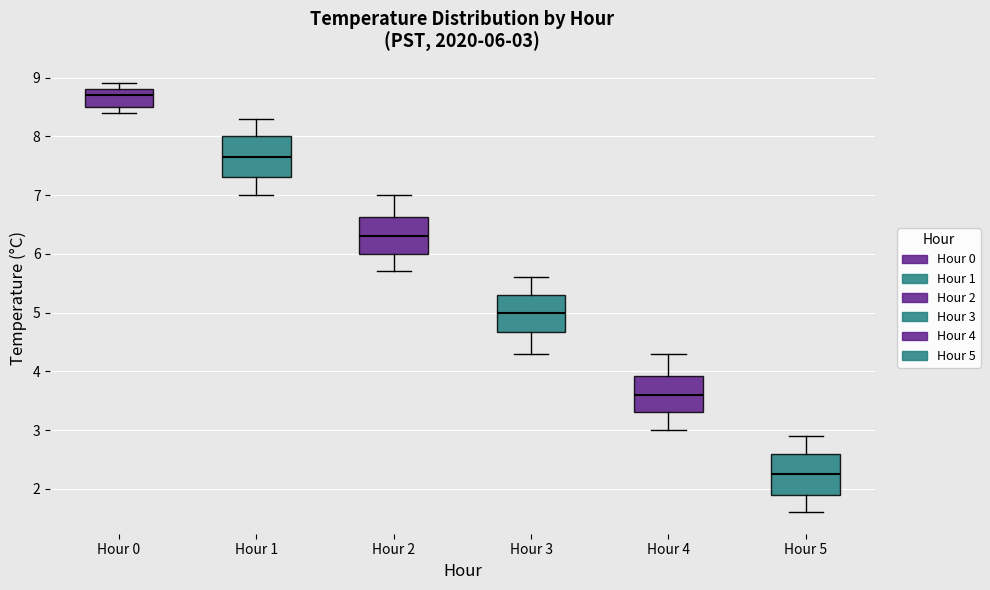

Which box's median line is the lowest?

Hour 5